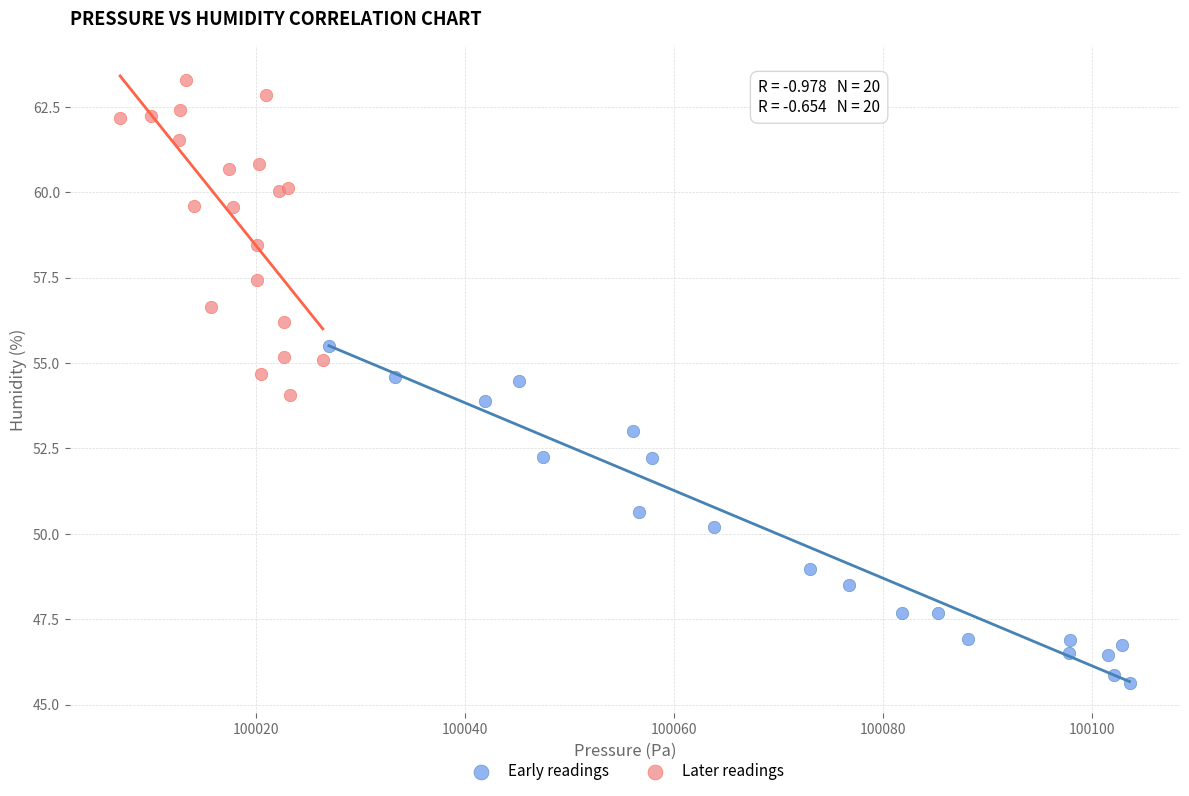

What are all the series names shown in the legend?

Early readings, Later readings